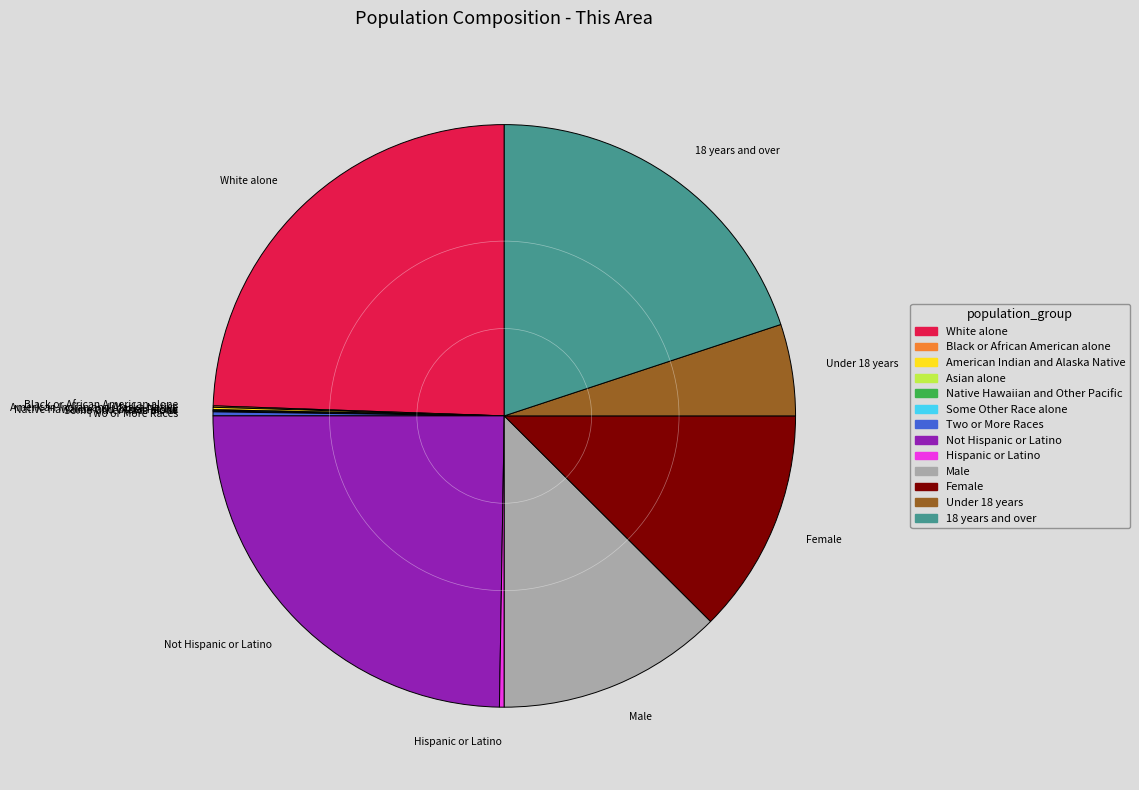

True or false: White alone accounts for 13% of the total.

False